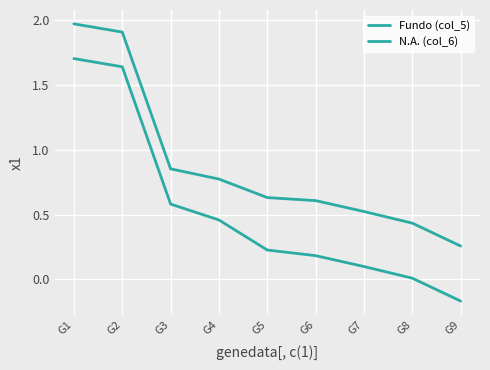

What is the maximum value shown in the chart?

2.0